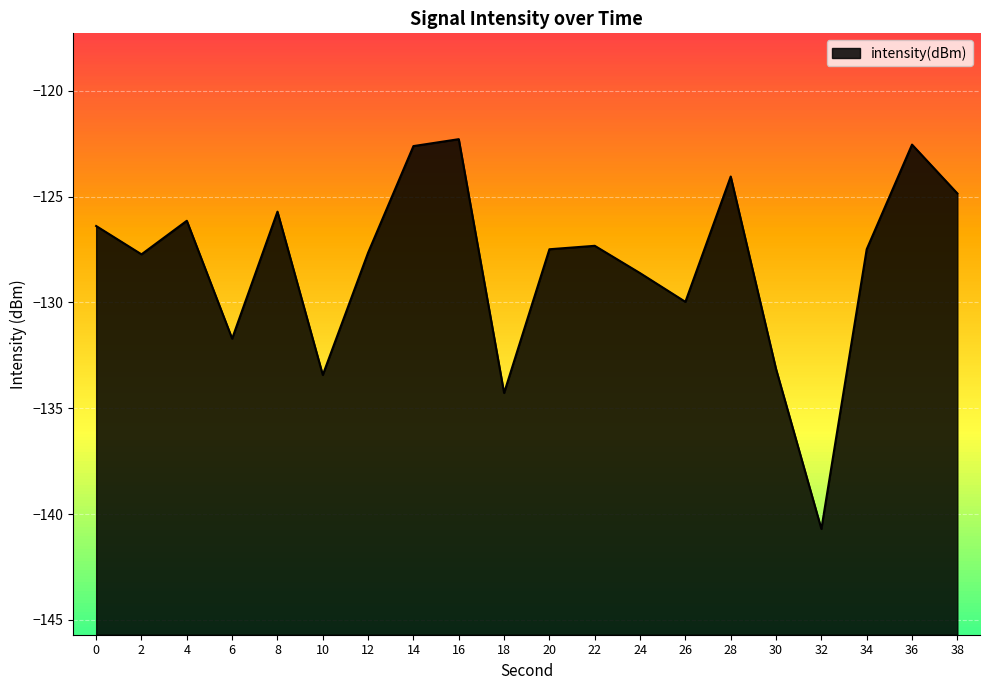

What is the average value?

-128.2